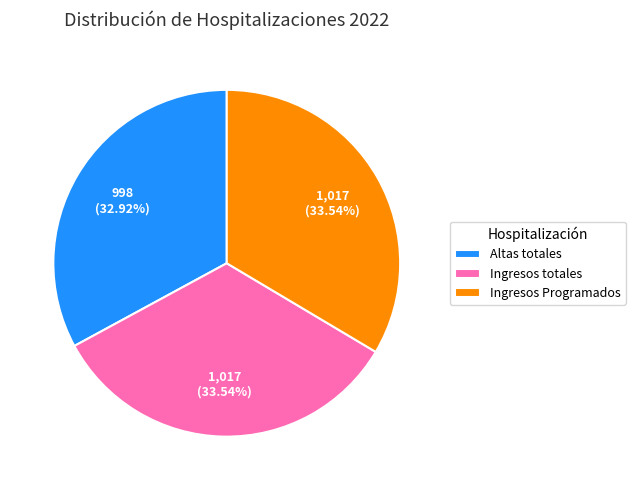

Combined, do Altas totales and Ingresos Programados account for over 50%?

Yes